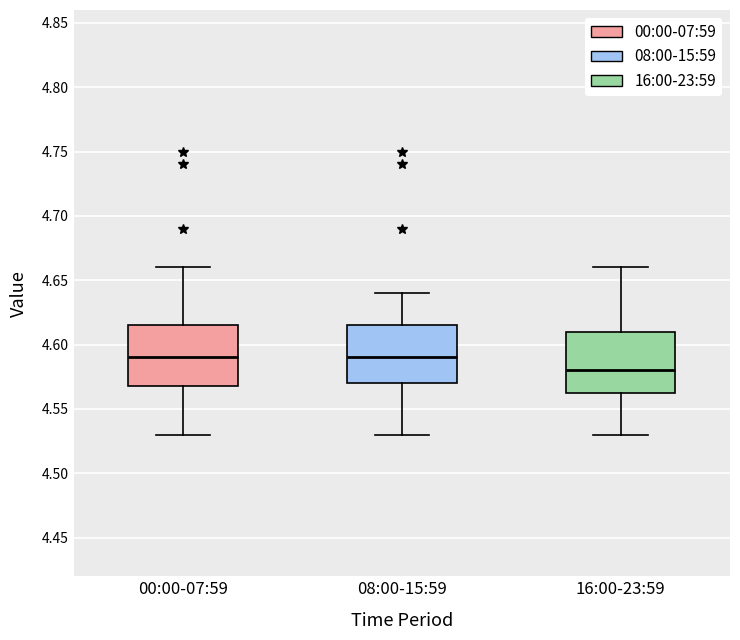

Reading left to right, read every box against the y-axis: the position of its median line, the range the box covers, and the ends of its whiskers. The values are not printed on the chart, so give them approximately, as read against the axis.

00:00-07:59: median 4.590, box 4.570 to 4.615, whiskers 4.530 to 4.660
08:00-15:59: median 4.590, box 4.570 to 4.615, whiskers 4.530 to 4.640
16:00-23:59: median 4.580, box 4.565 to 4.610, whiskers 4.530 to 4.660